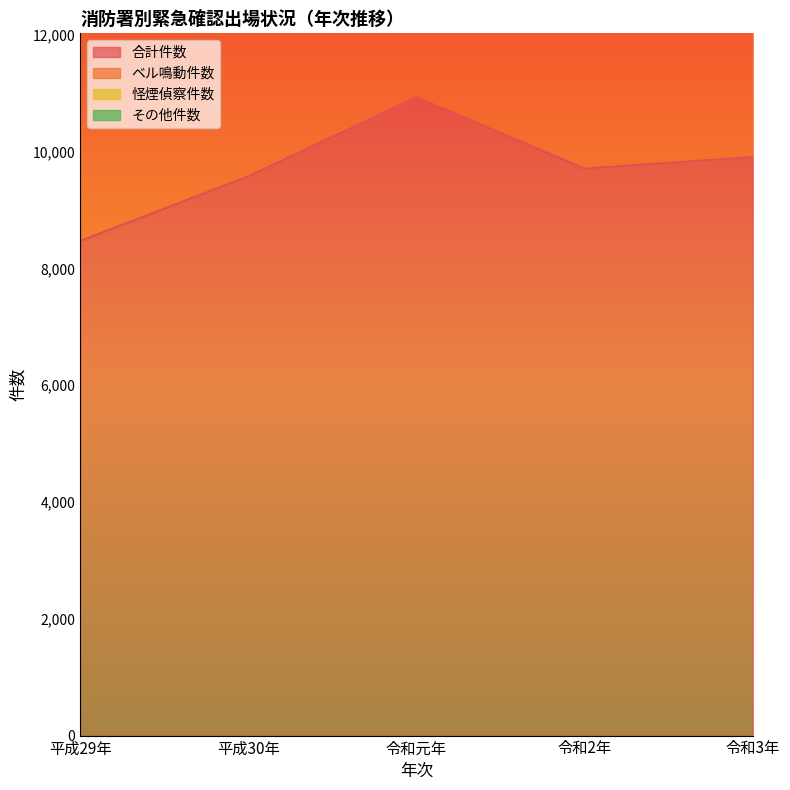

List the series in order of their overall mean, highest first.

ベル鳴動件数, 合計件数